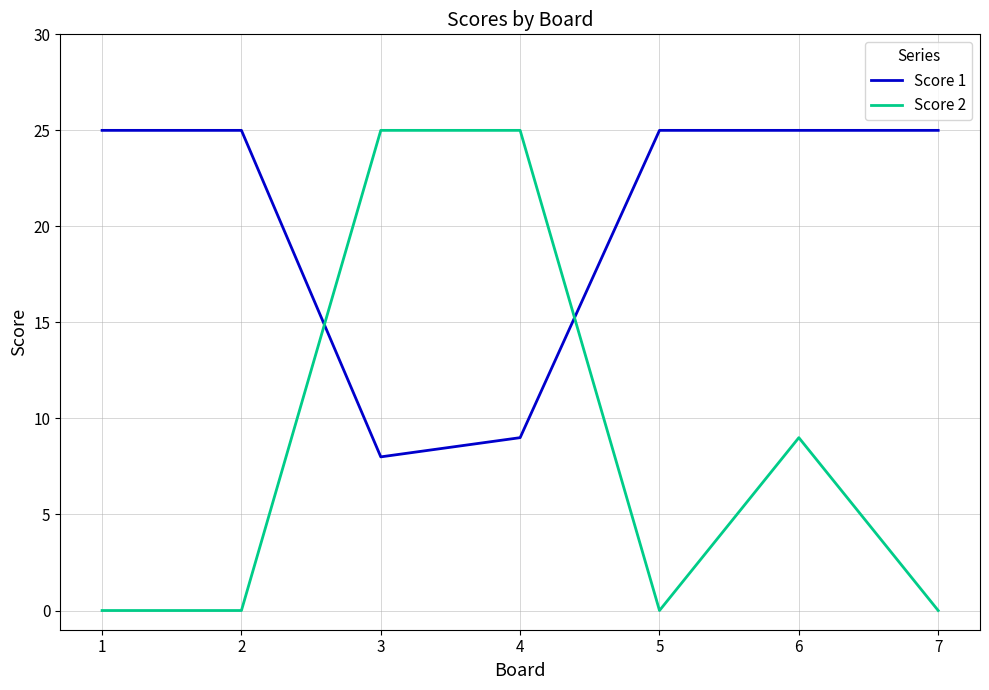

Where do Score 2 and Score 1 first cross each other?

2 and 3